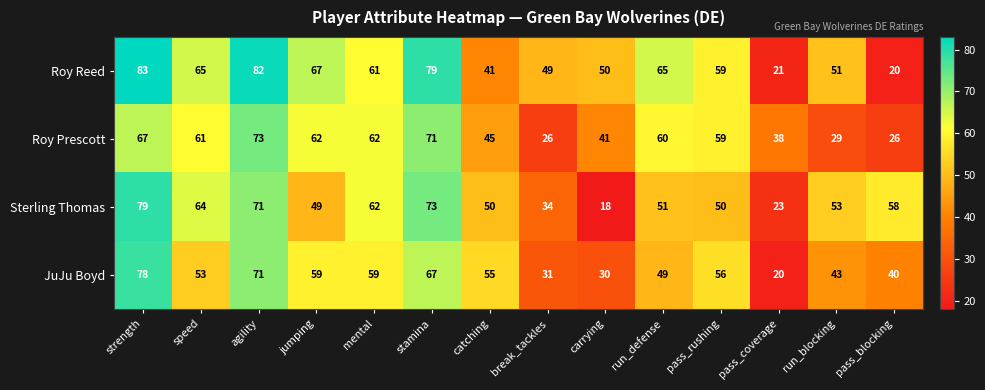

What is the difference between the Sterling Thomas values at pass_coverage and jumping?

26